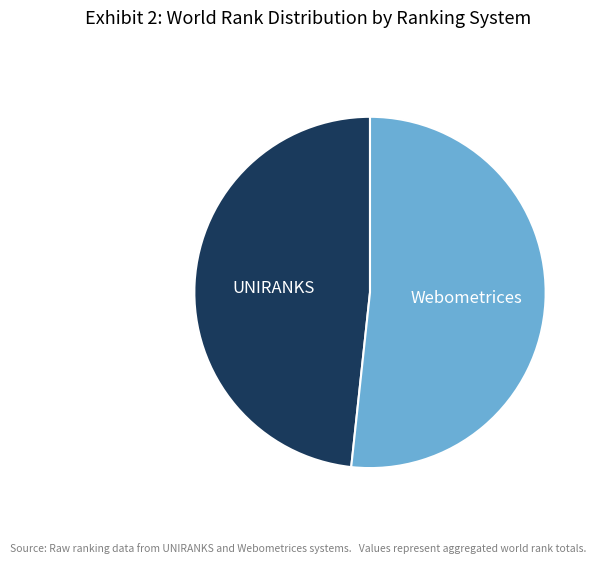

Which has a higher value, Webometrices or UNIRANKS?

Webometrices